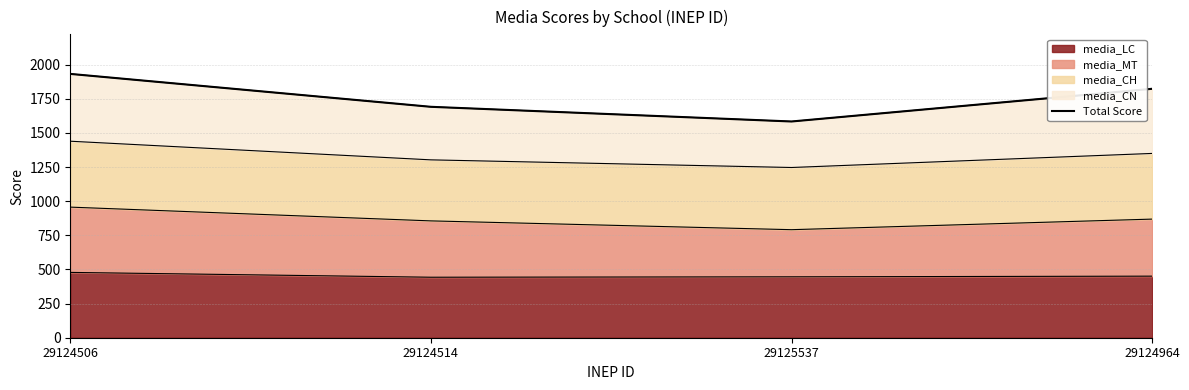

List the labels in order of value, smallest first.

29125537, 29124514, 29124964, 29124506